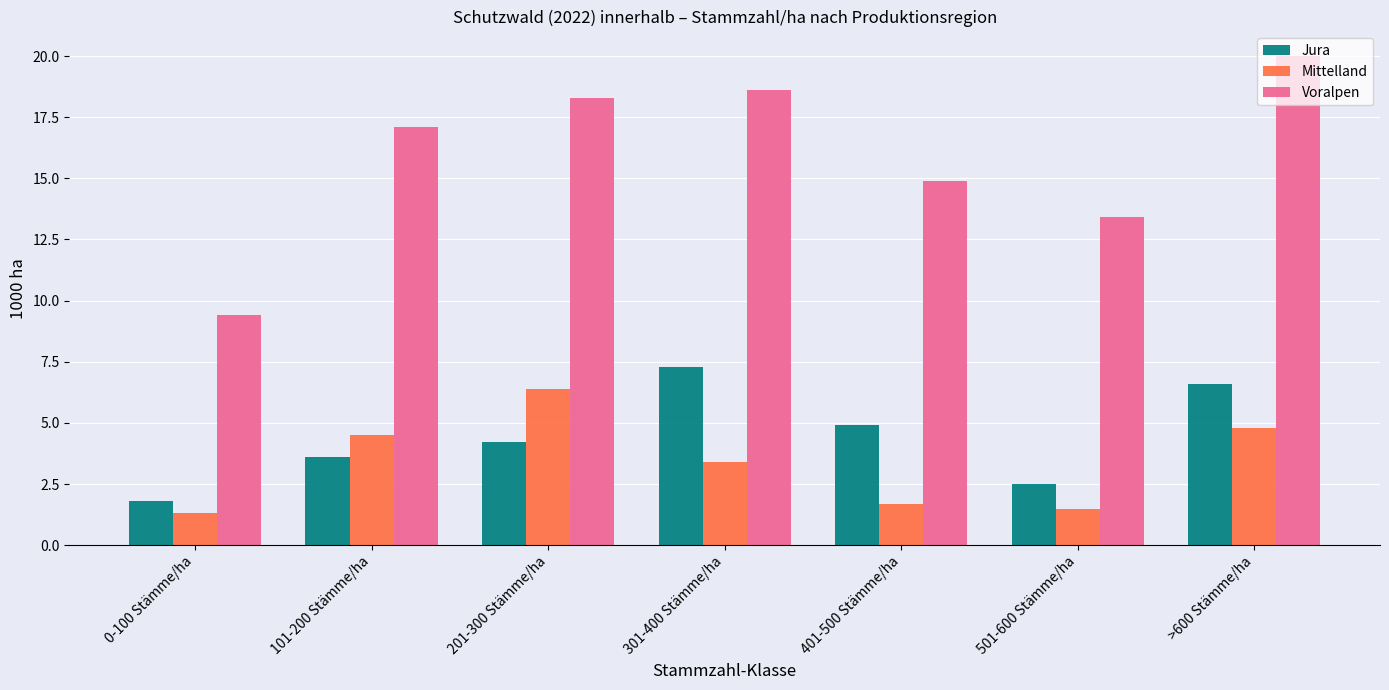

What is the difference between the highest and lowest values at 0-100 Stämme/ha?

8.1